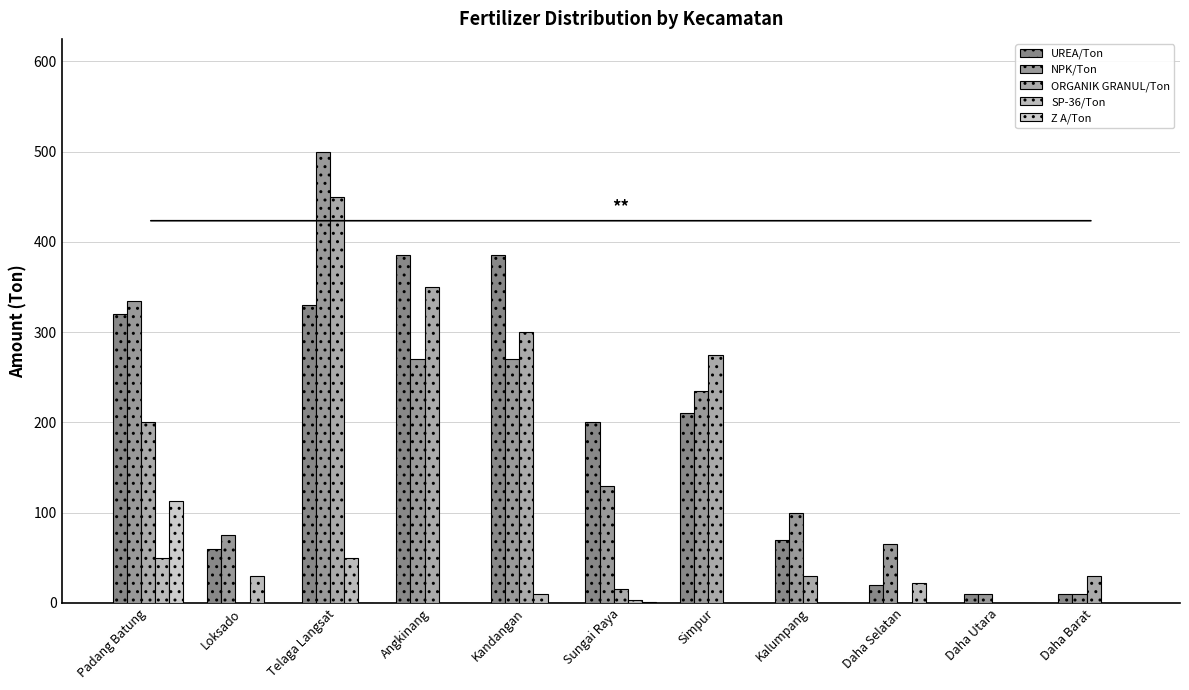

The Z A/Ton series shows 113 at Padang Batung. True or false?

True